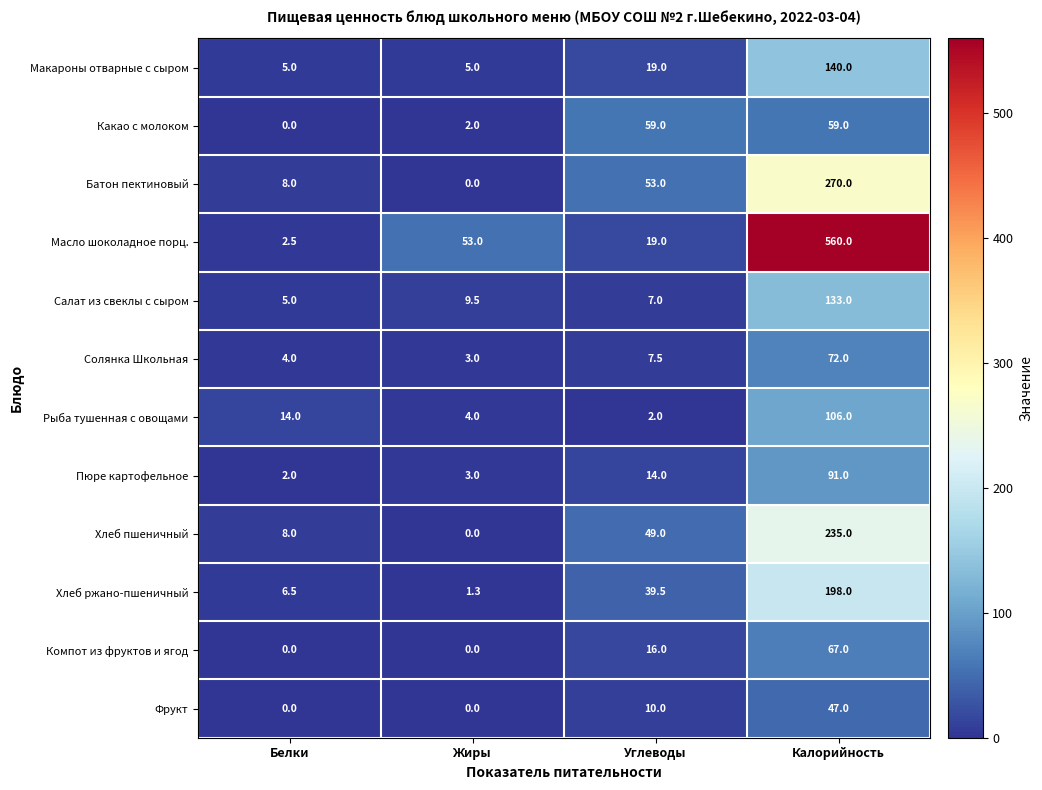

What is the average value of the Компот из фруктов и ягод series?

20.8